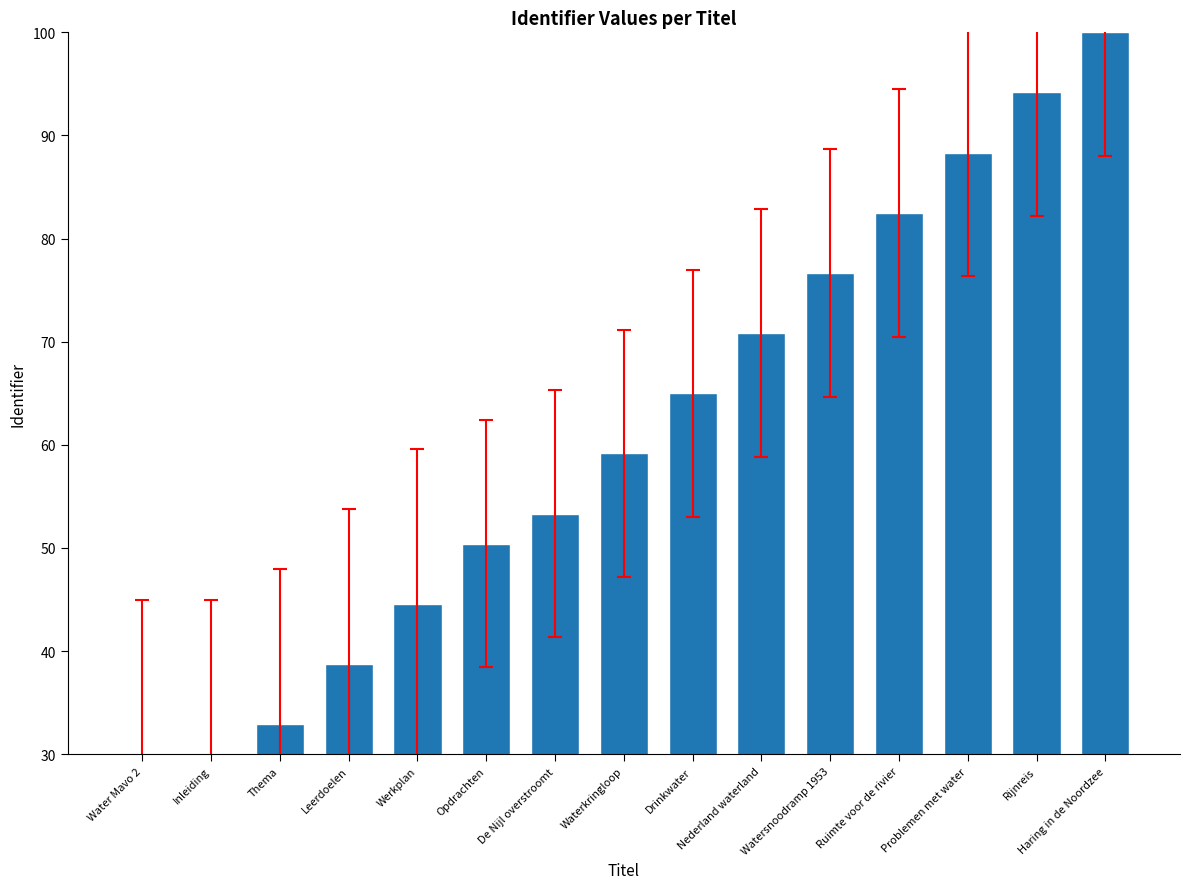

What is the approximate value at Opdrachten?

50.4